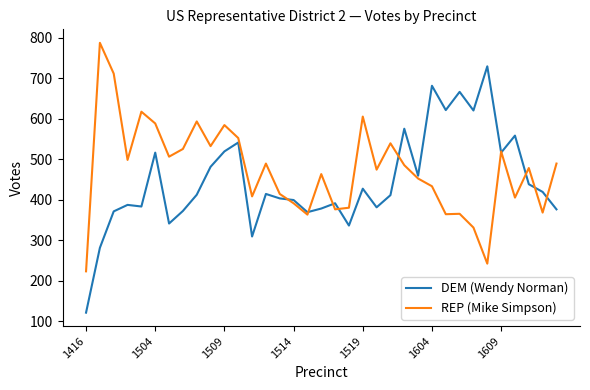

What is the minimum value for DEM (Wendy Norman)?

121